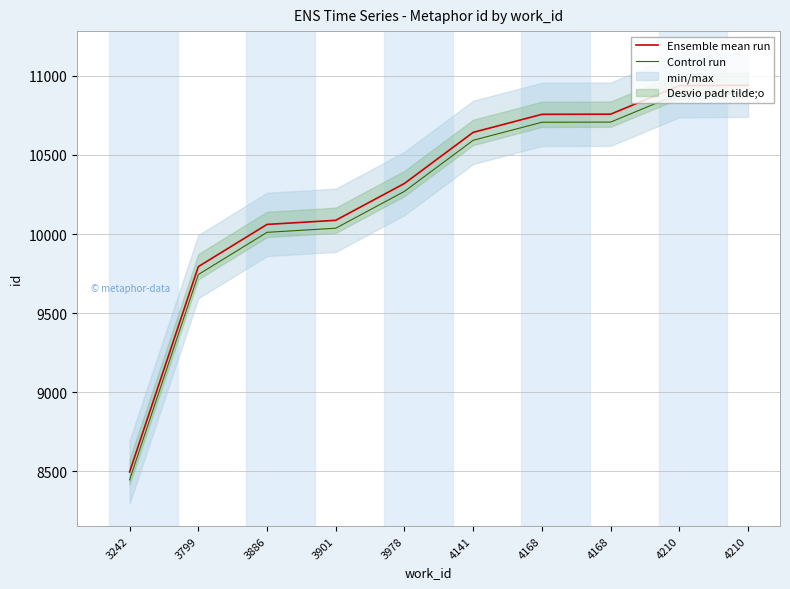

How many lines are shown in the chart?

2